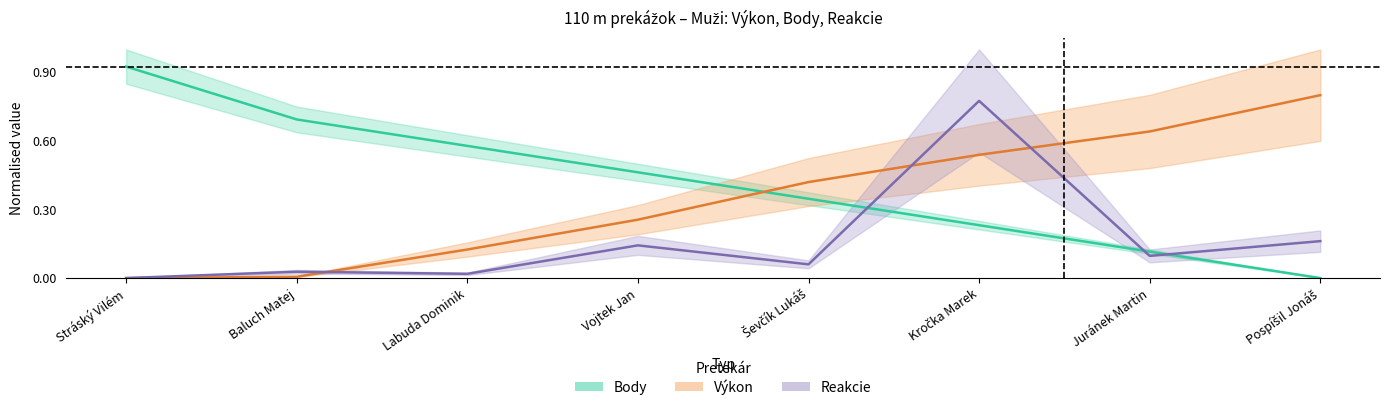

How many intersections are there between Body and Reakcie?

3